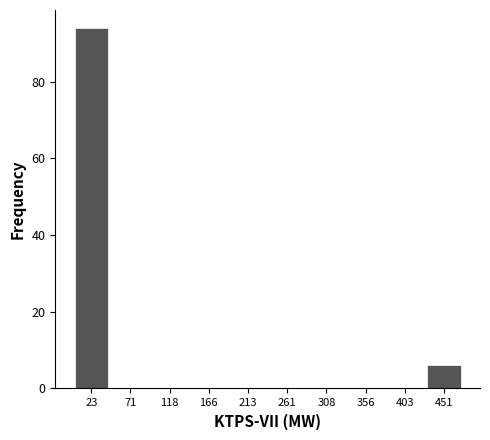

Which range on the x-axis has the tallest bar?

0.0 to 47.5